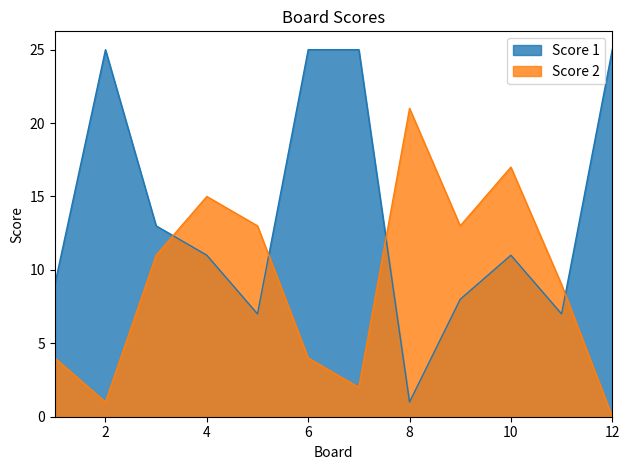

Read the Score 2 value at 4, to the nearest 10.

20